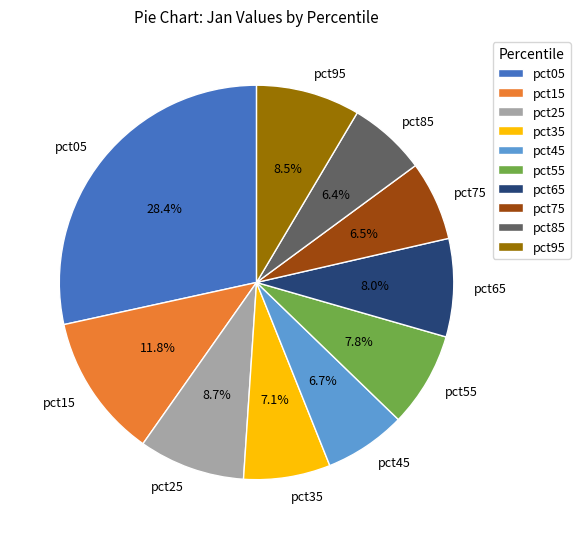

Does pct55 represent more than half of the total?

No